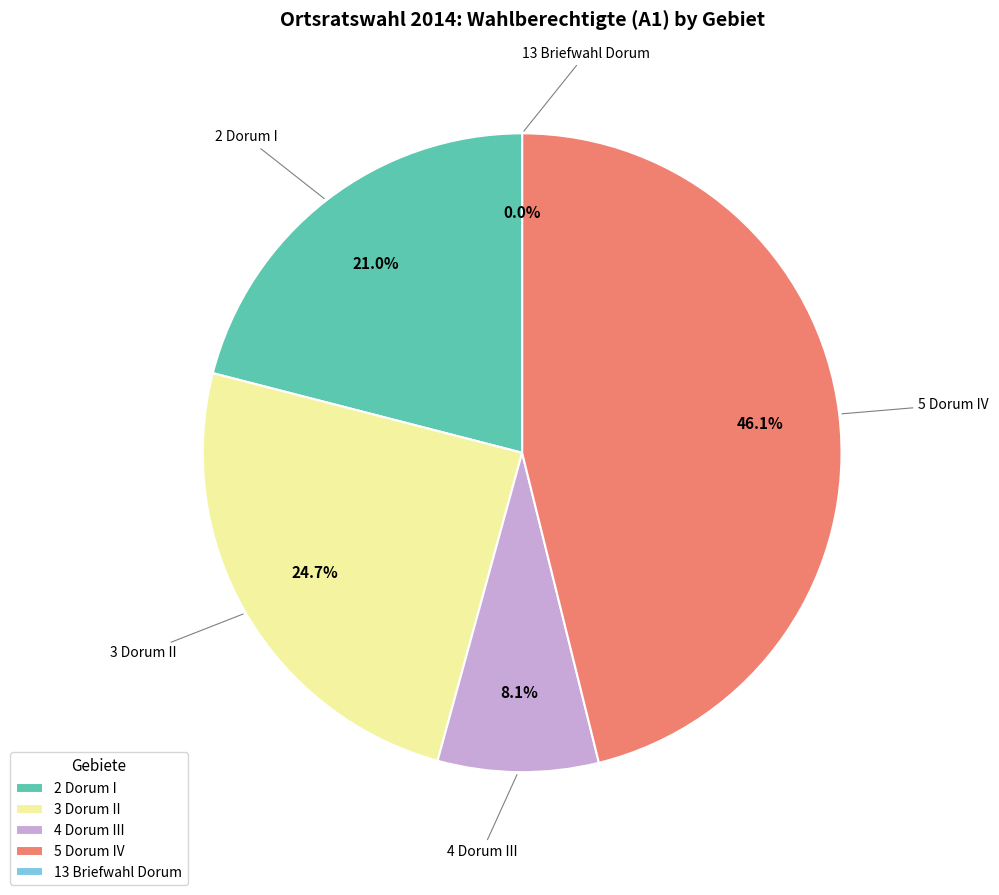

How many segments does this pie chart have?

5